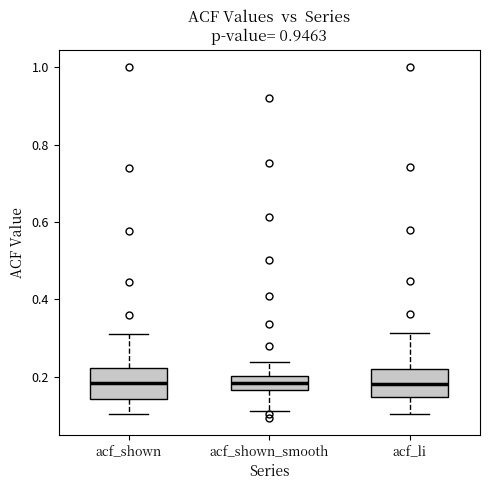

Where is the upper edge of the box for acf_shown on the y-axis? The values are not printed on the chart, so give them approximately, as read against the axis.

0.22